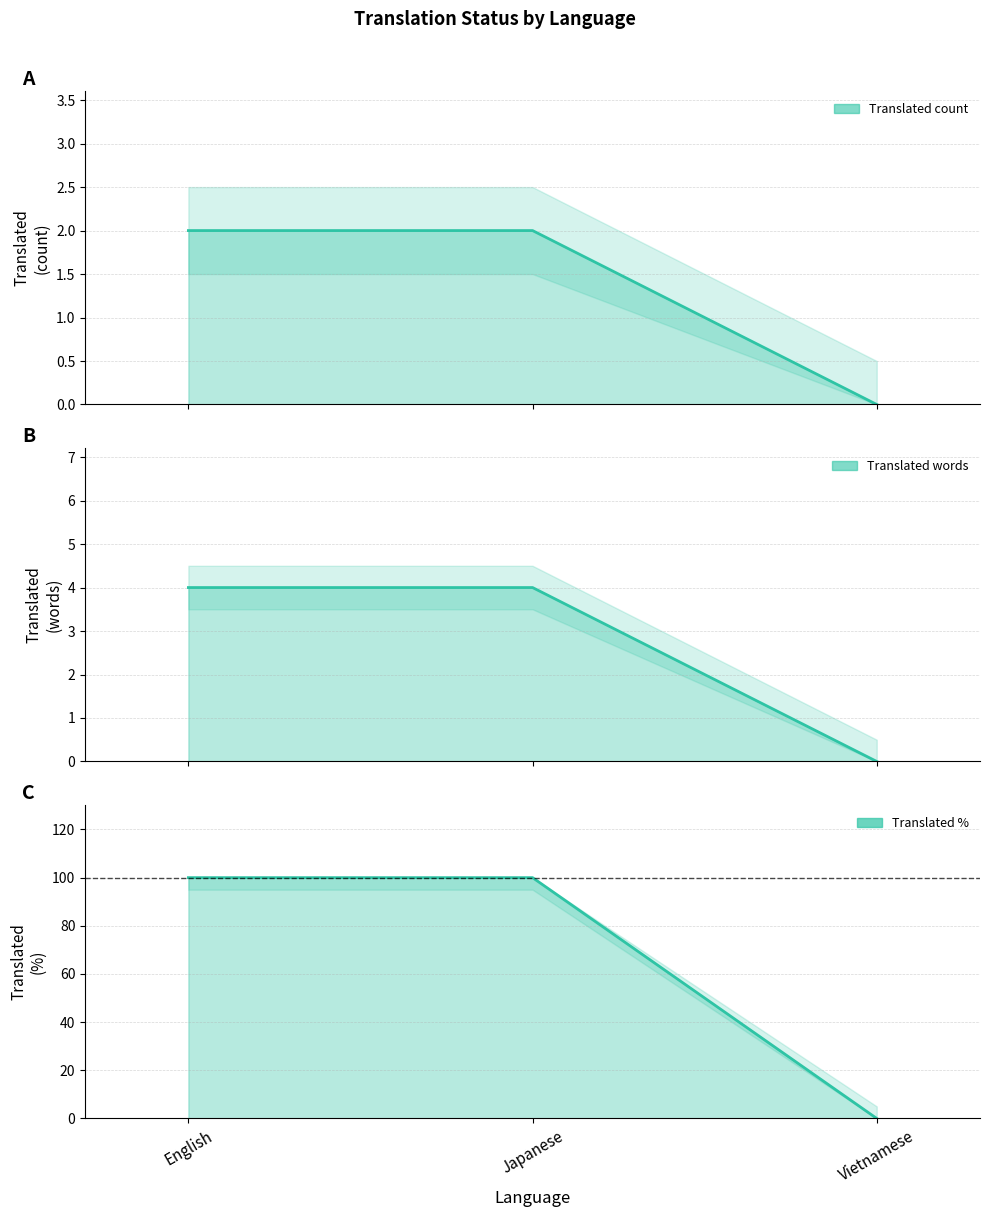

At how many categories does at least one series exceed 6?

2